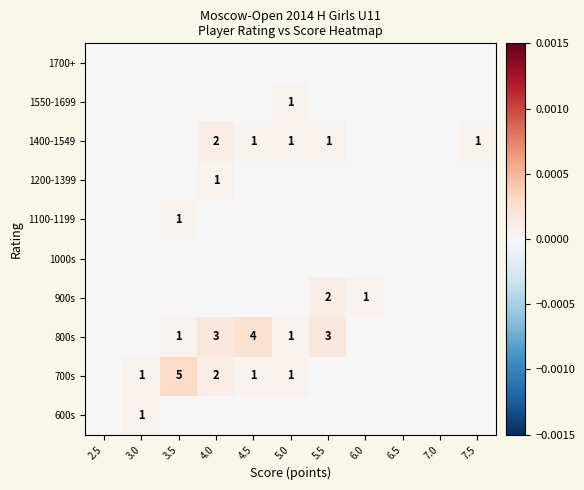

Count the number of categories in the chart.

11